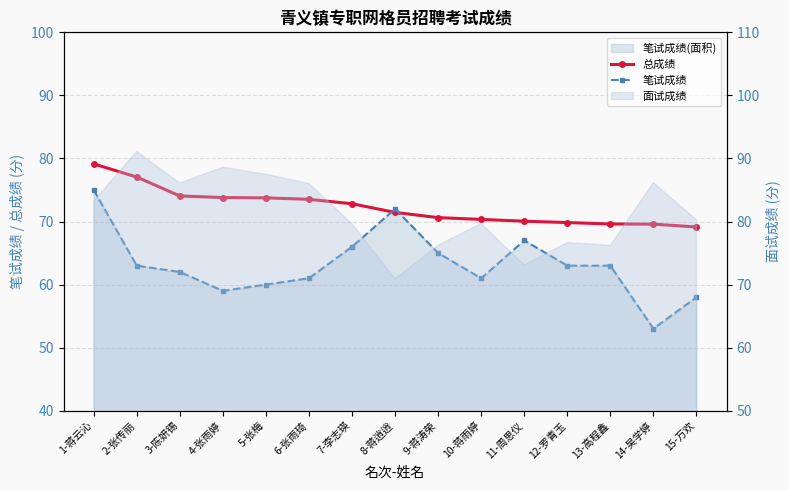

What is the value of the 笔试成绩 point at the 11th from the left?

67.0